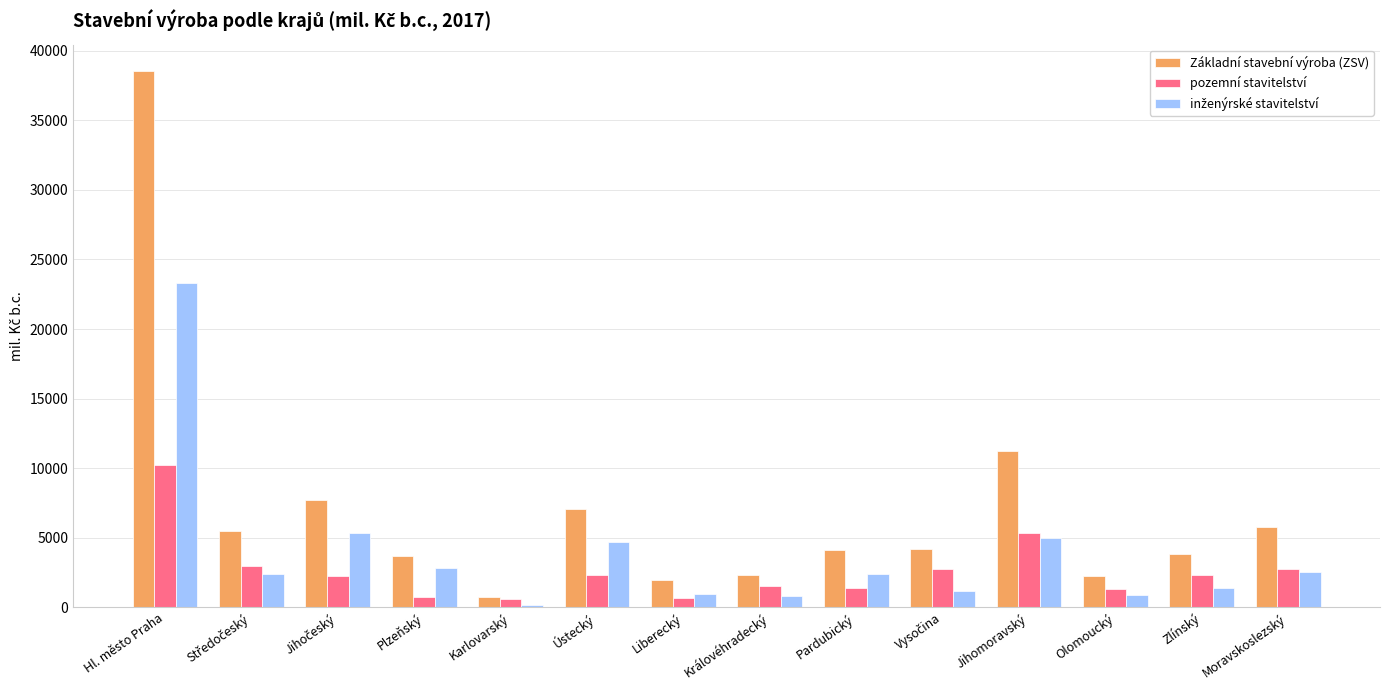

What is the average value of the pozemní stavitelství series?

2653